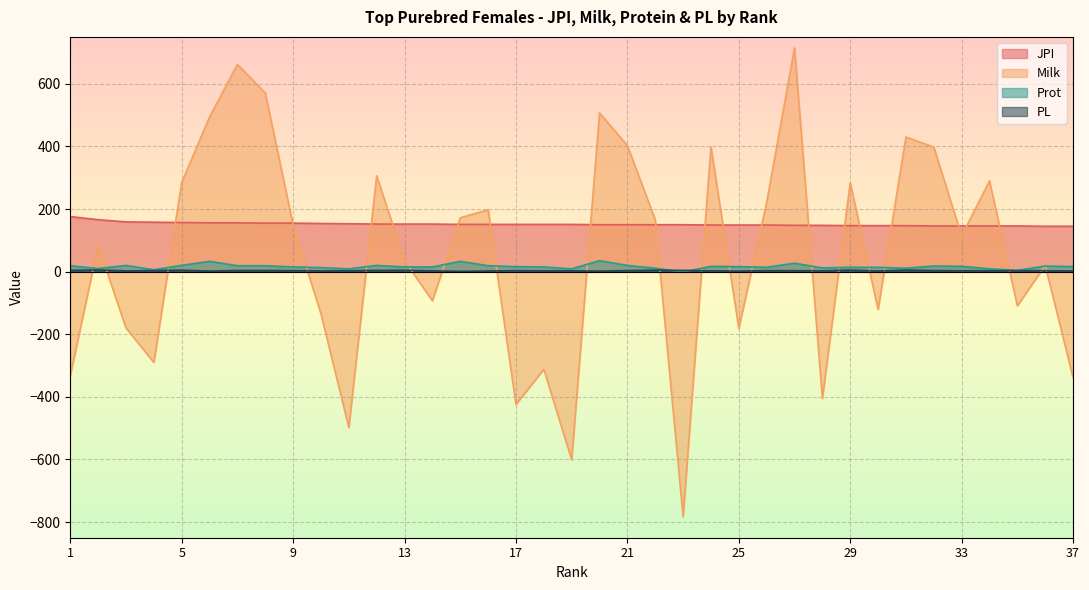

What is the difference between the PL values at 36 and 11?

0.1